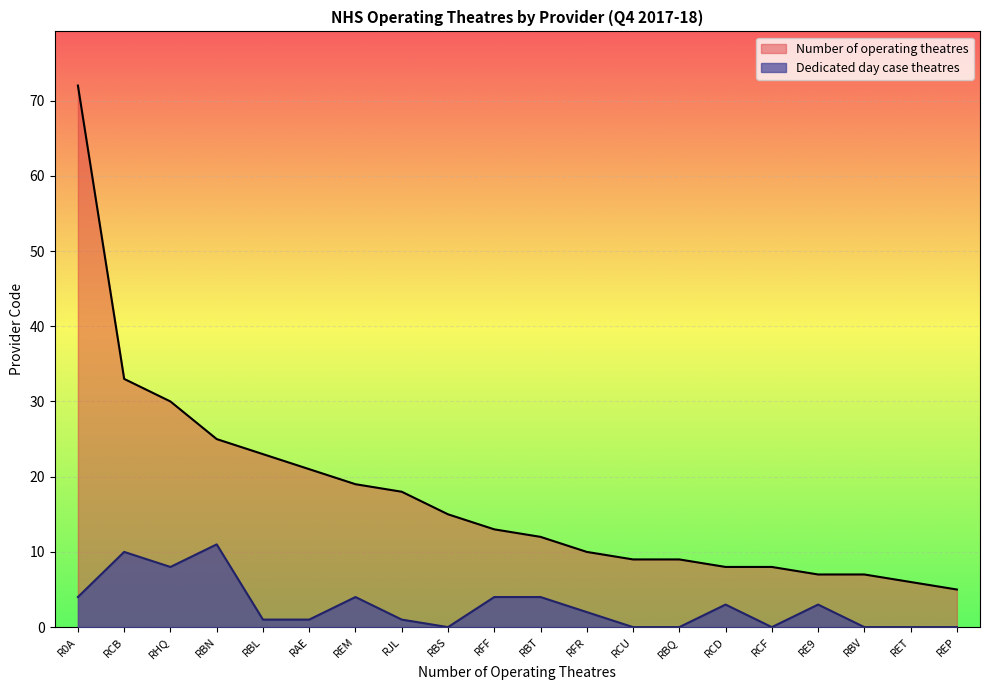

How many data points in Dedicated day case theatres are above 2?

9